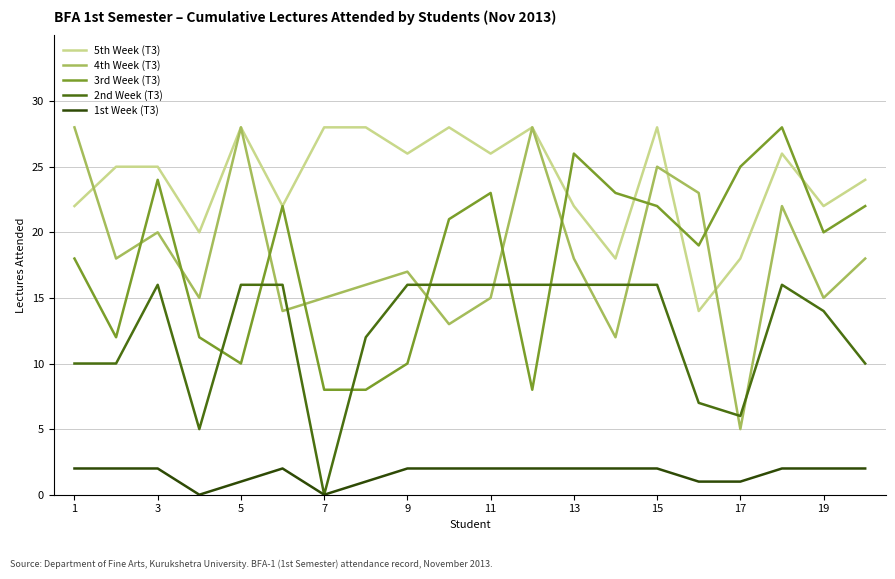

Which series has the largest range (max minus min)?

4th Week (T3)